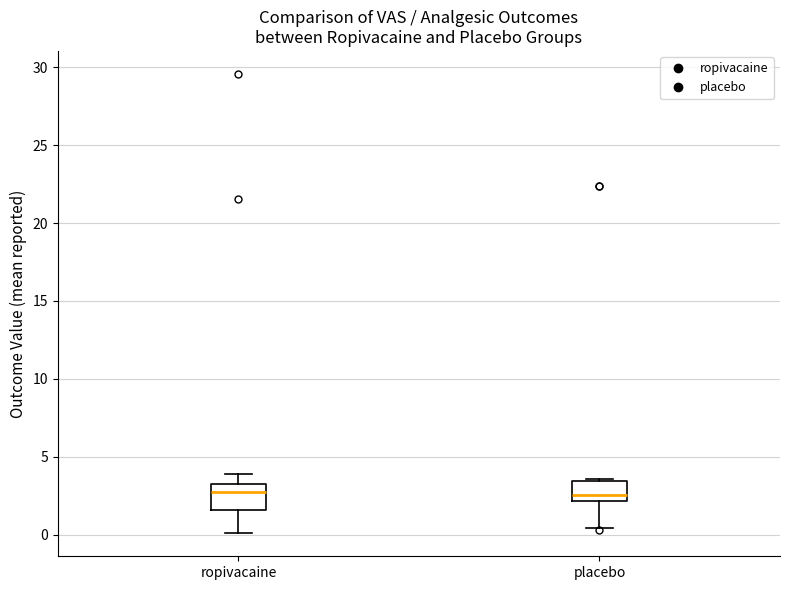

Where does the median line of the box for placebo sit on the y-axis? The values are not printed on the chart, so give them approximately, as read against the axis.

2.5